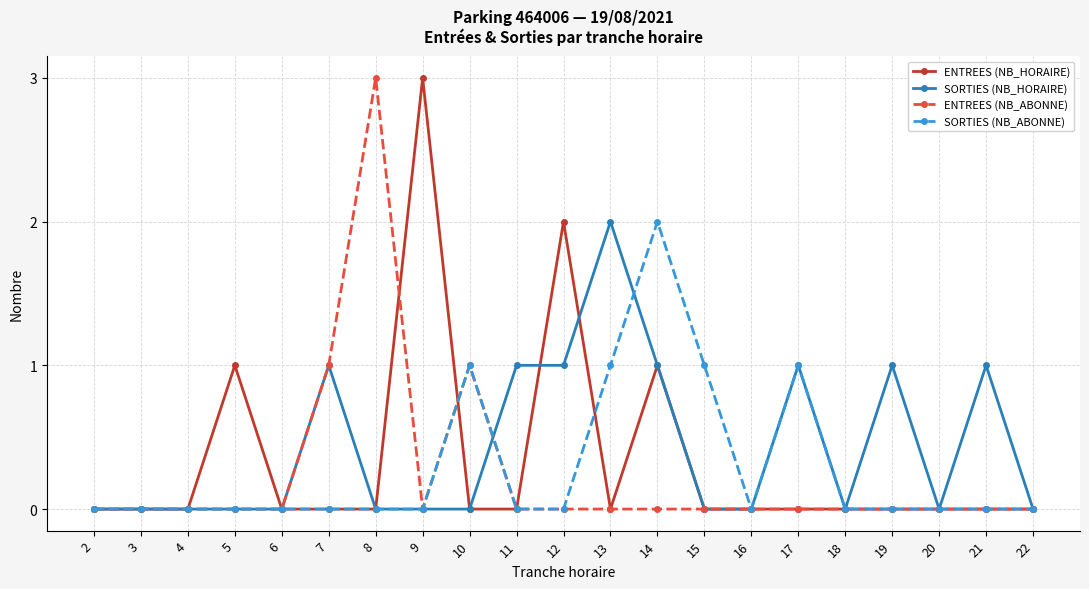

True or false: SORTIES (NB_HORAIRE) has more than 0 interior local peaks.

True